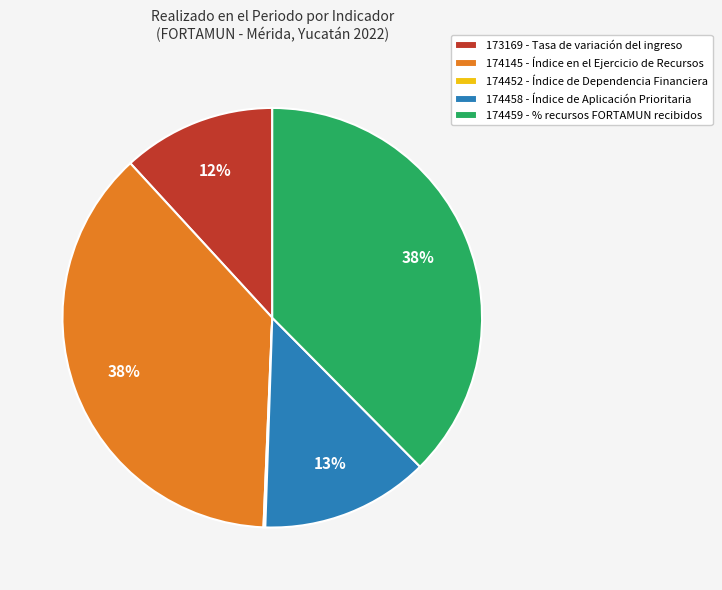

To the nearest percent, what is the average slice percentage?

20%